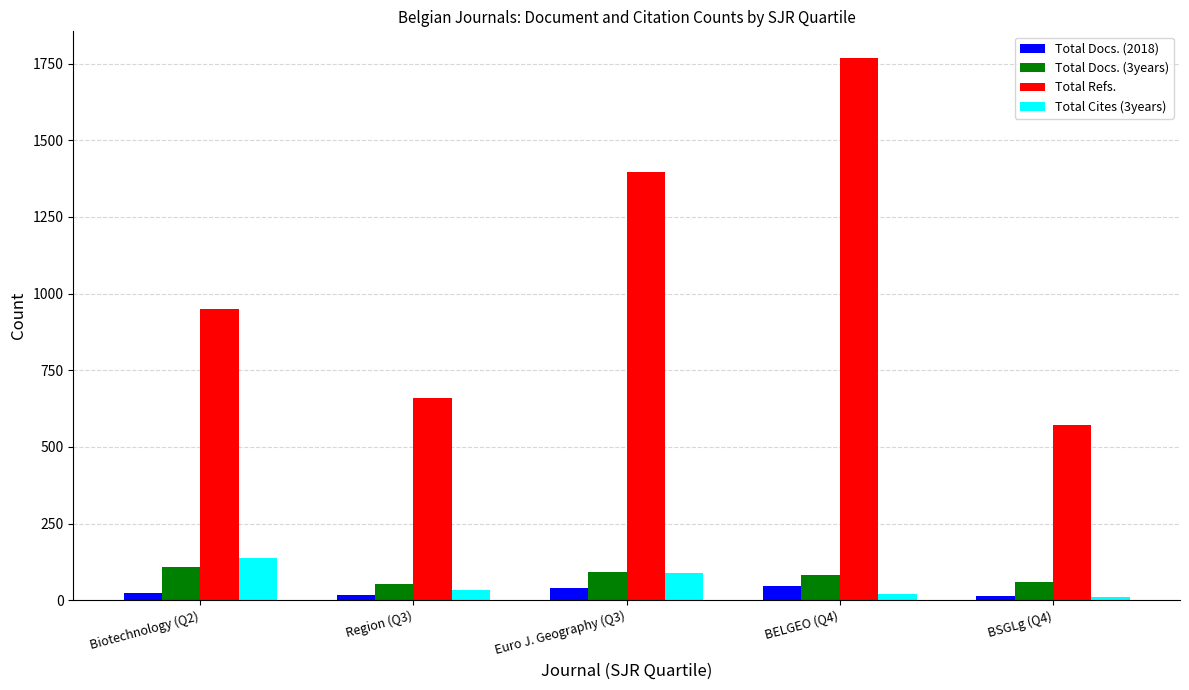

Which series has the widest spread of values?

Total Refs.